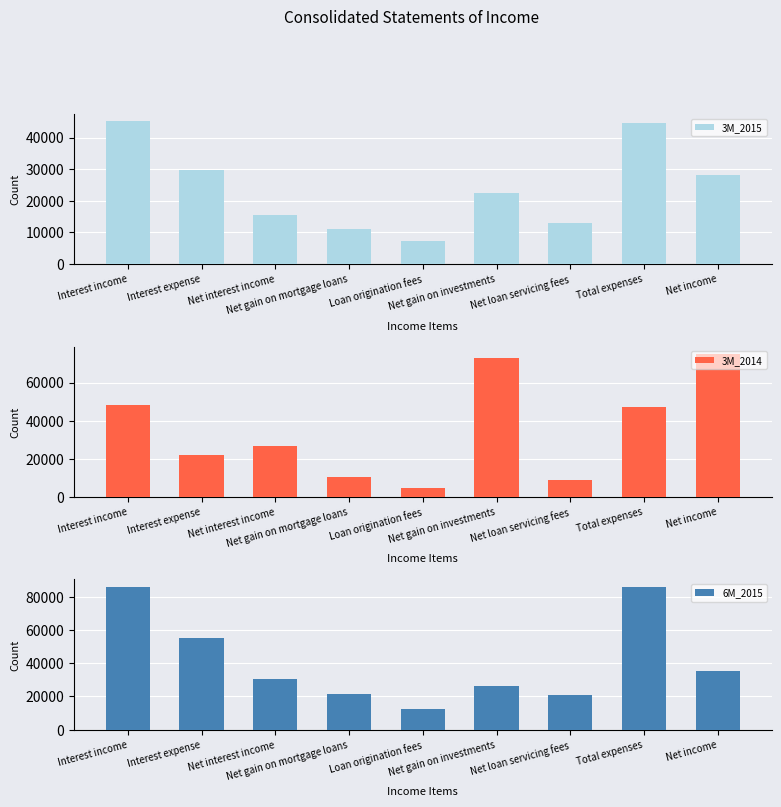

What are all the series names shown in the legend?

3M_2015, 3M_2014, 6M_2015